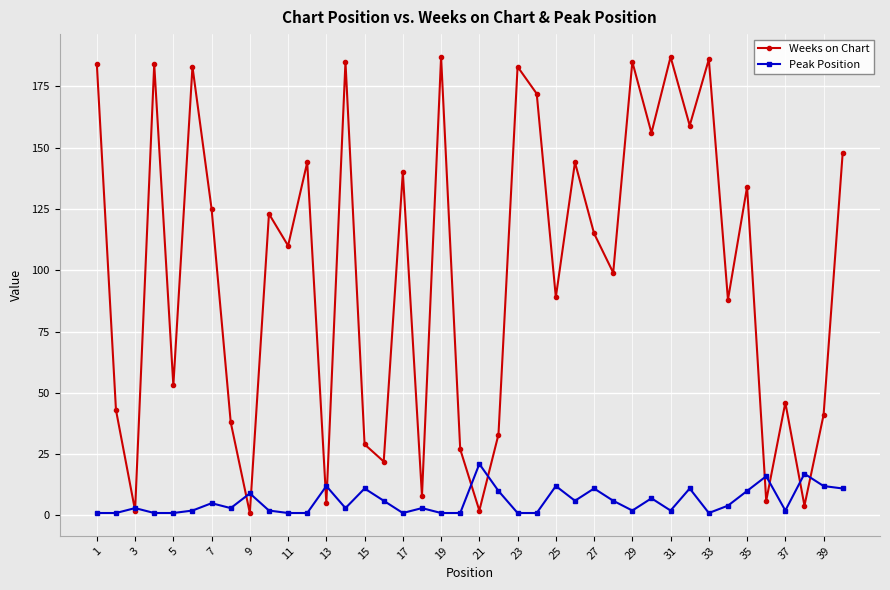

What is the minimum value shown in the chart?

1